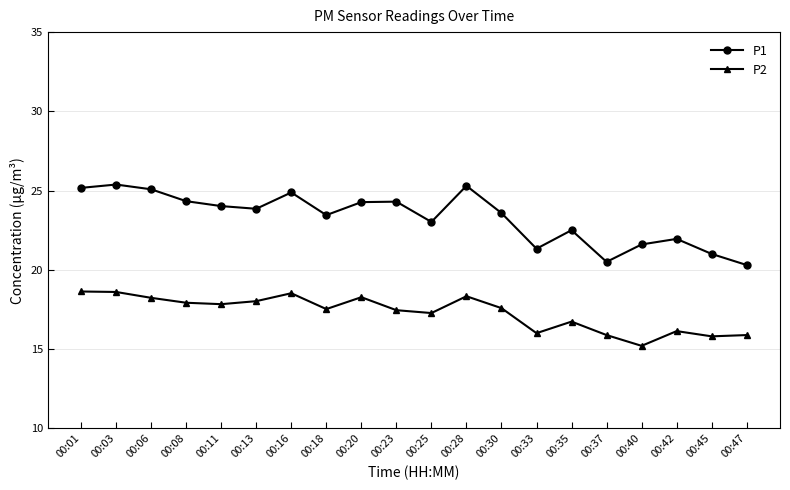

At which label does P1 first exceed 23?

00:01